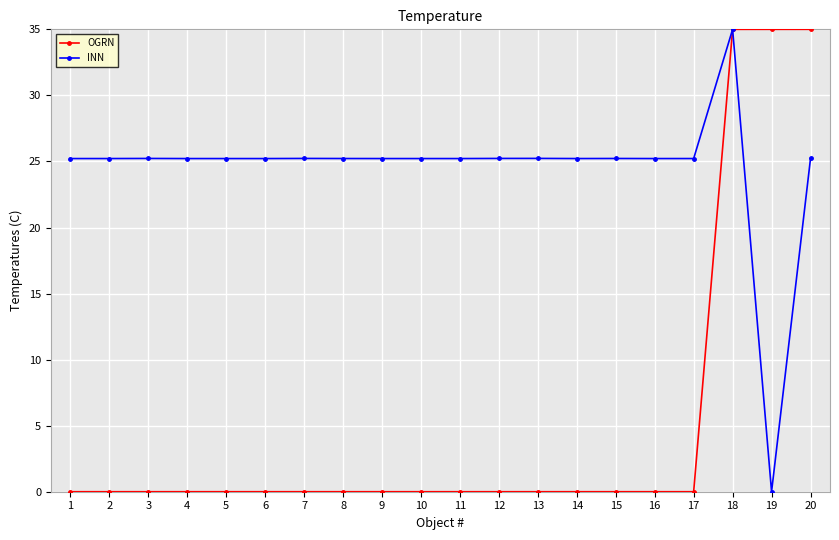

At how many categories does at least one series exceed 28?

3